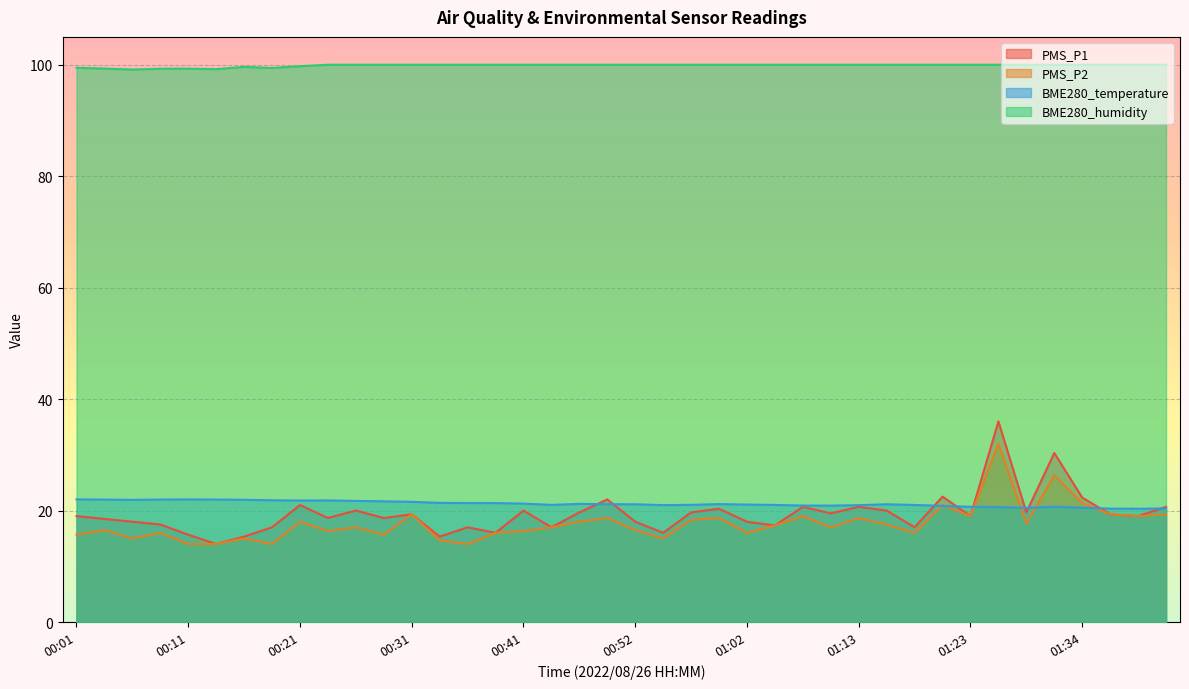

The BME280_humidity series shows 170.5 at 01:39. True or false?

False